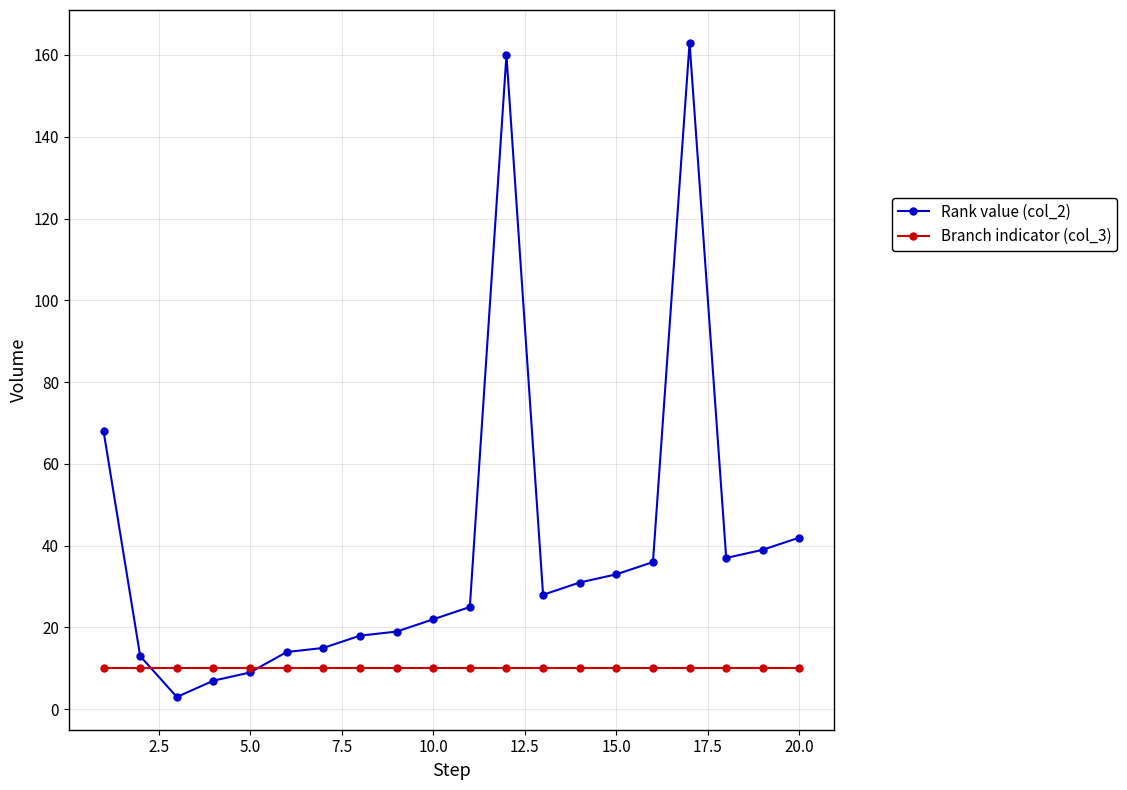

True or false: Rank value (col_2) has more than 1 points higher than both neighbors.

True